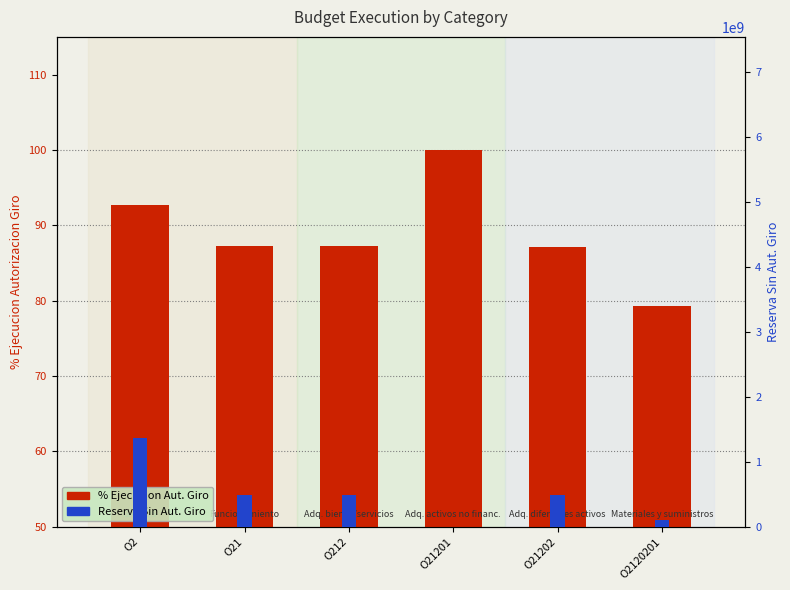

Between O2 and O21201, which is larger?

O21201